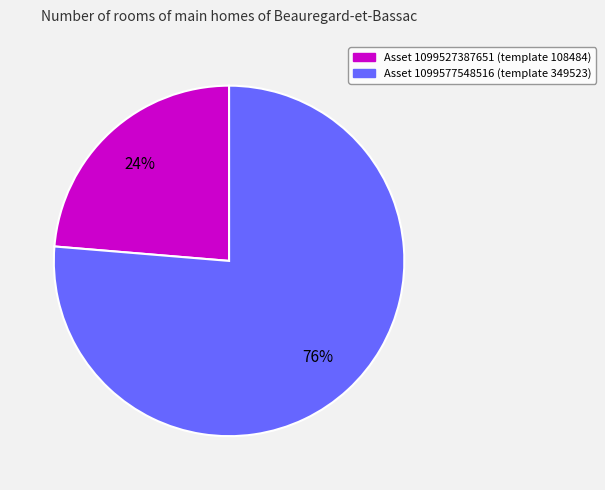

Does any single category account for the majority?

Yes